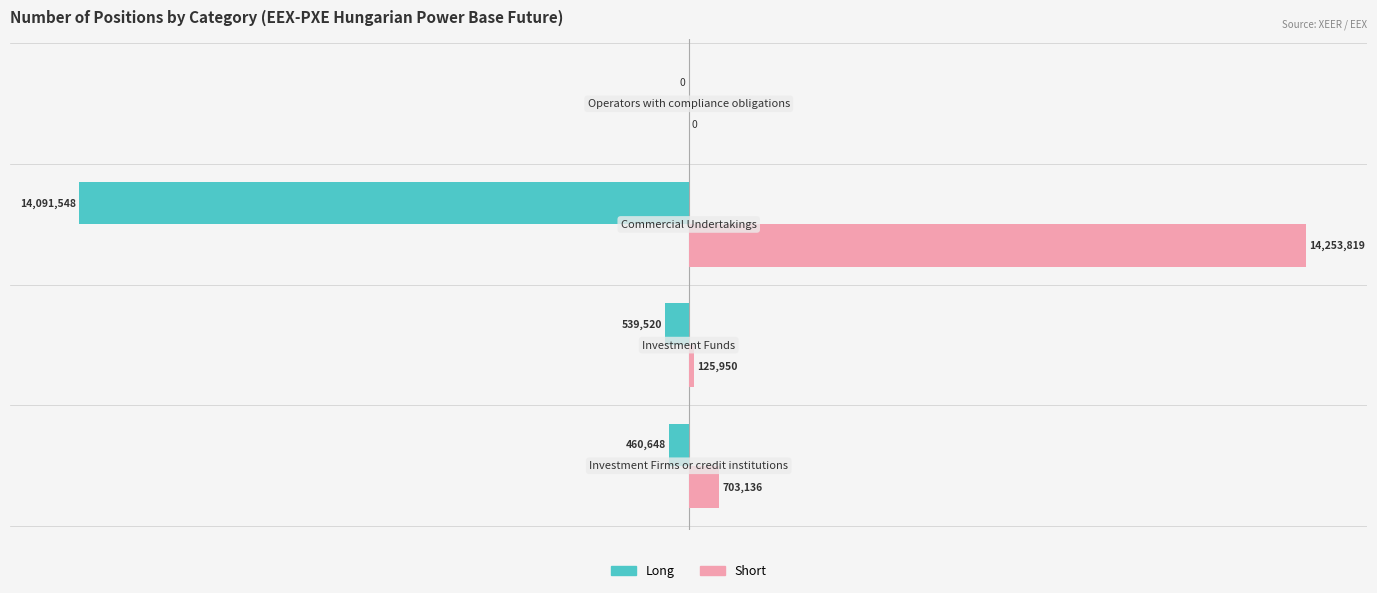

What are all the series names shown in the legend?

Long, Short